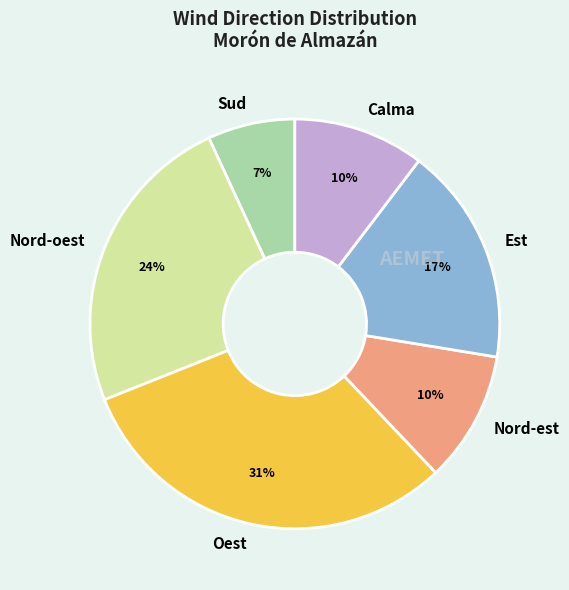

How many slices are in this pie chart?

6